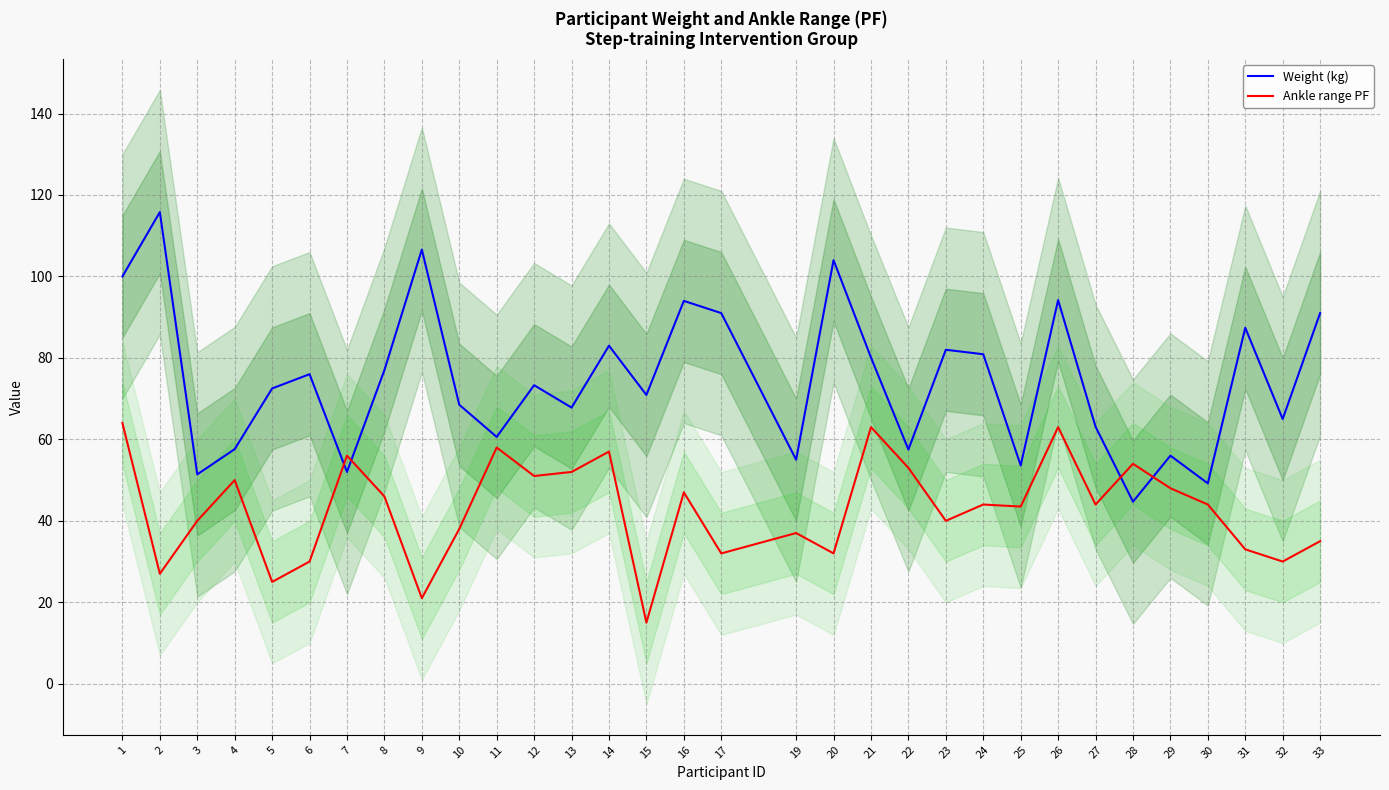

After their last crossing, which series has the higher values: Ankle range PF or Weight (kg)?

Weight (kg)